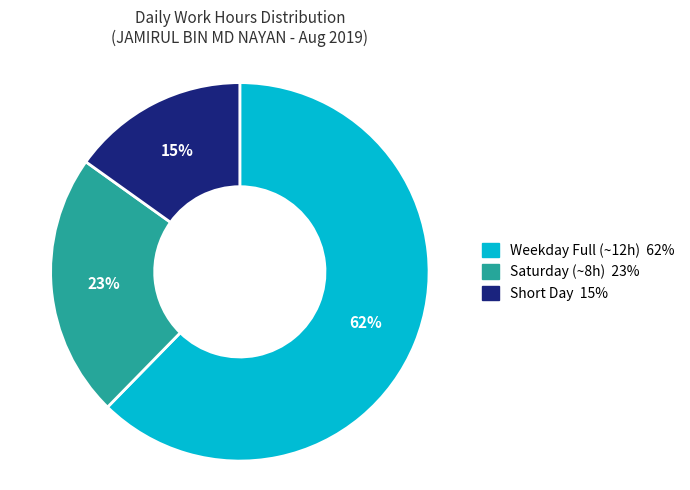

To the nearest percent, what is the average slice percentage?

33%